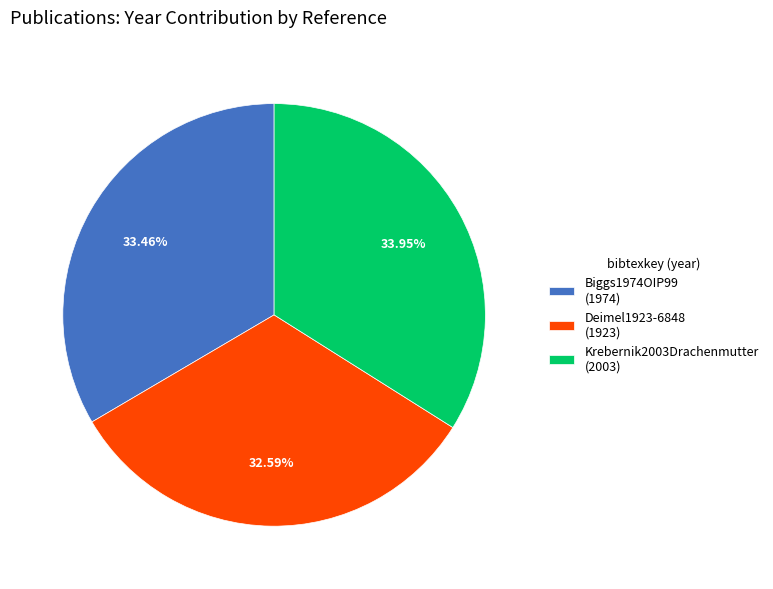

Count the number of slices in the pie.

3